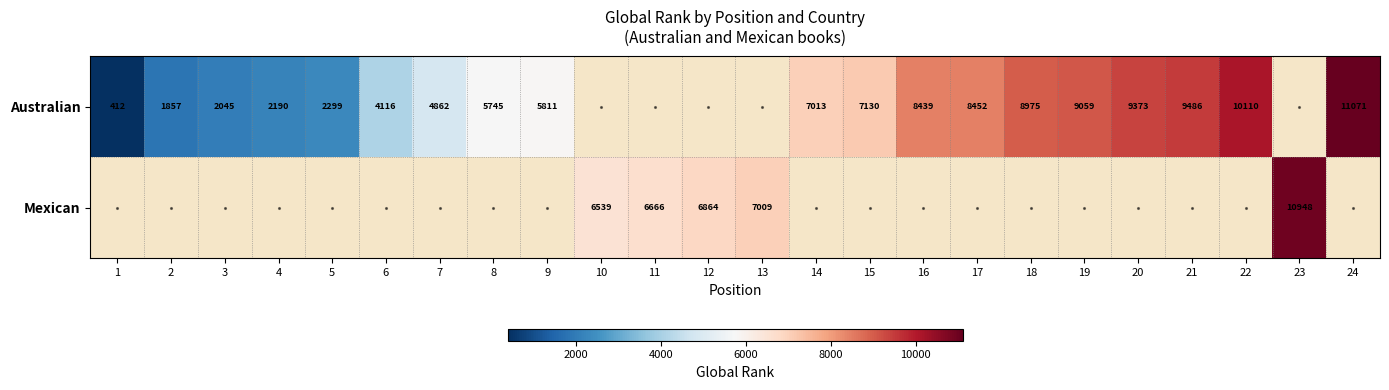

The value of Australian at 17 is 8452. True or false?

True